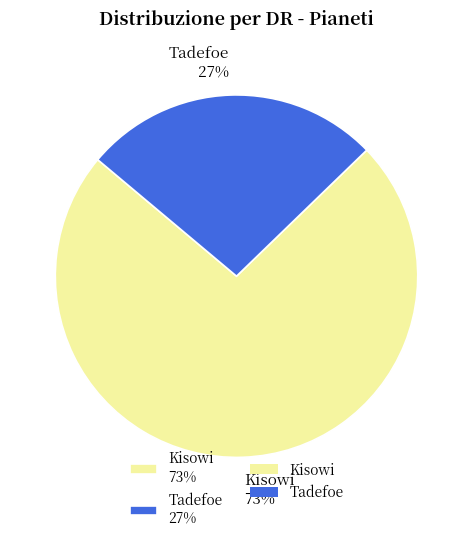

Which slice represents more than half of the pie?

Kisowi